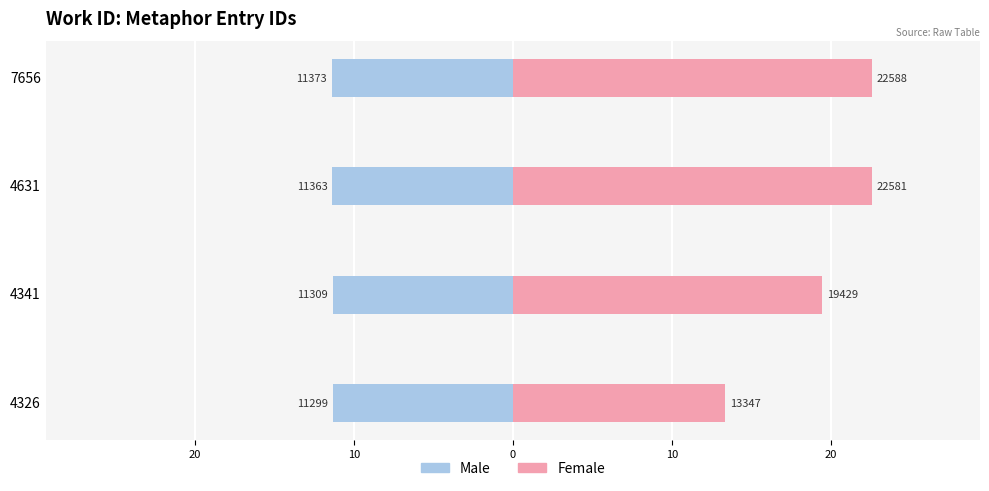

Between 4631 and 7656, which series saw the biggest shift?

Male